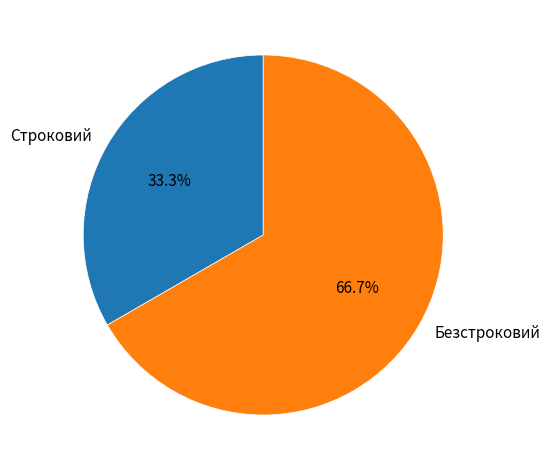

The Строковий slice represents 33% of the pie. True or false?

True